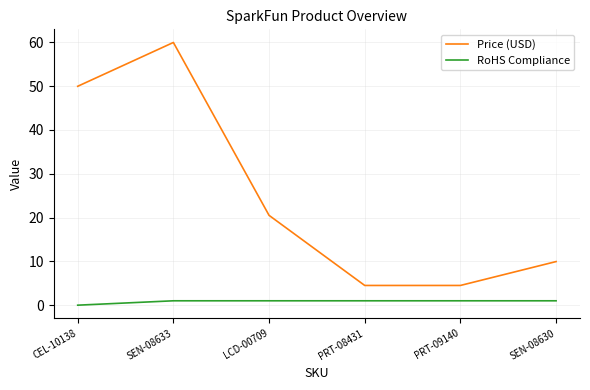

At which label is Price (USD) closest to 32?

LCD-00709